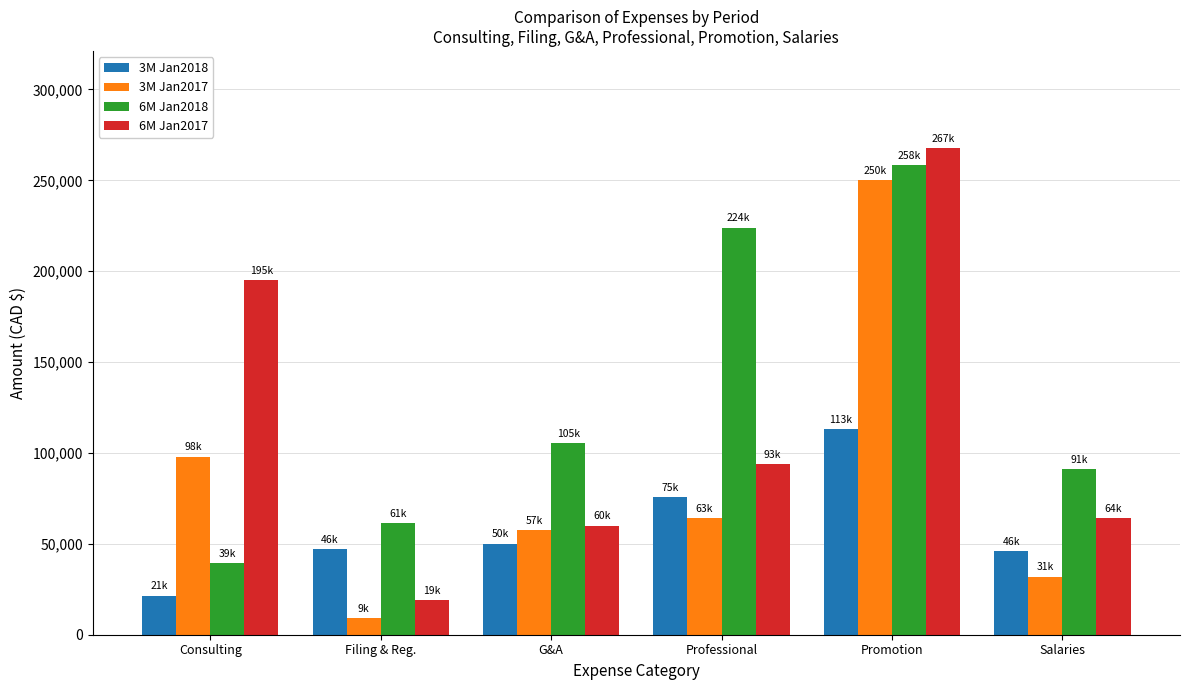

How many categories are shown in the chart?

6